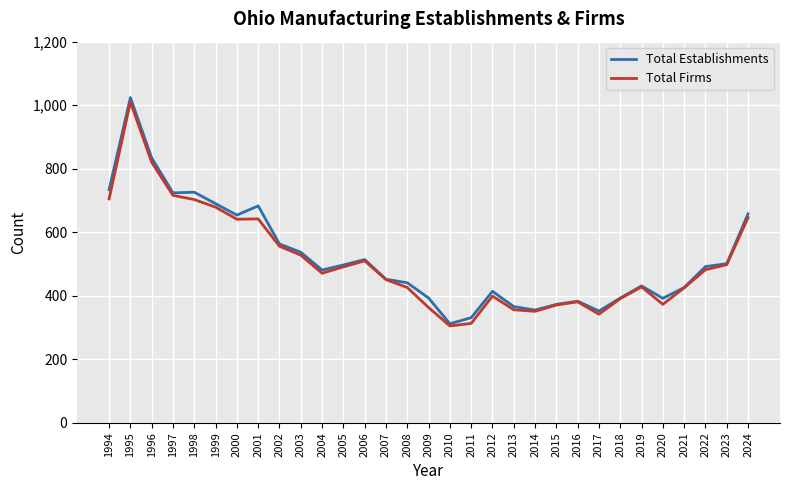

How many distinct data groups are displayed?

2